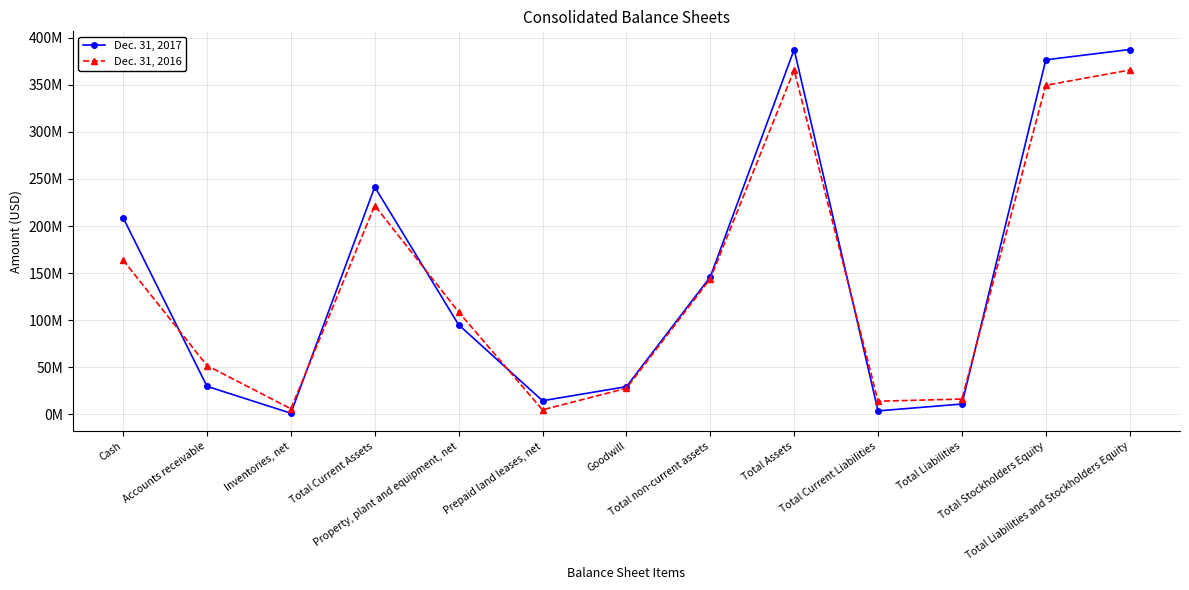

What are all the series names shown in the legend?

Dec. 31, 2017, Dec. 31, 2016